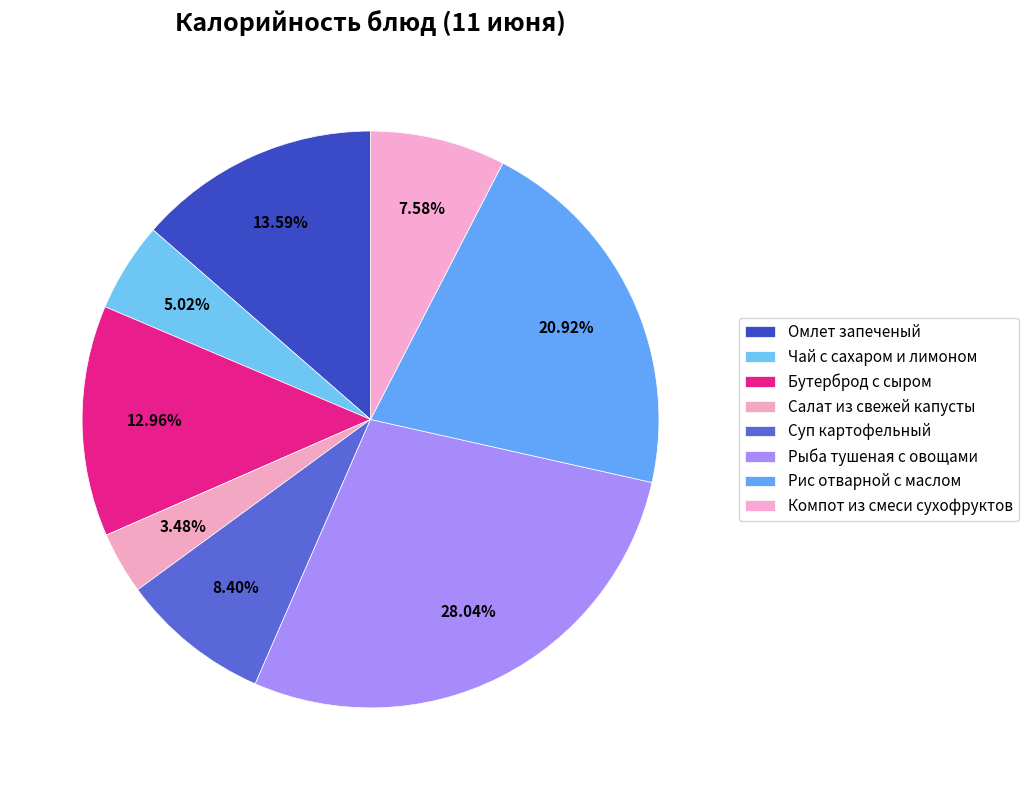

Count the number of slices in the pie.

8